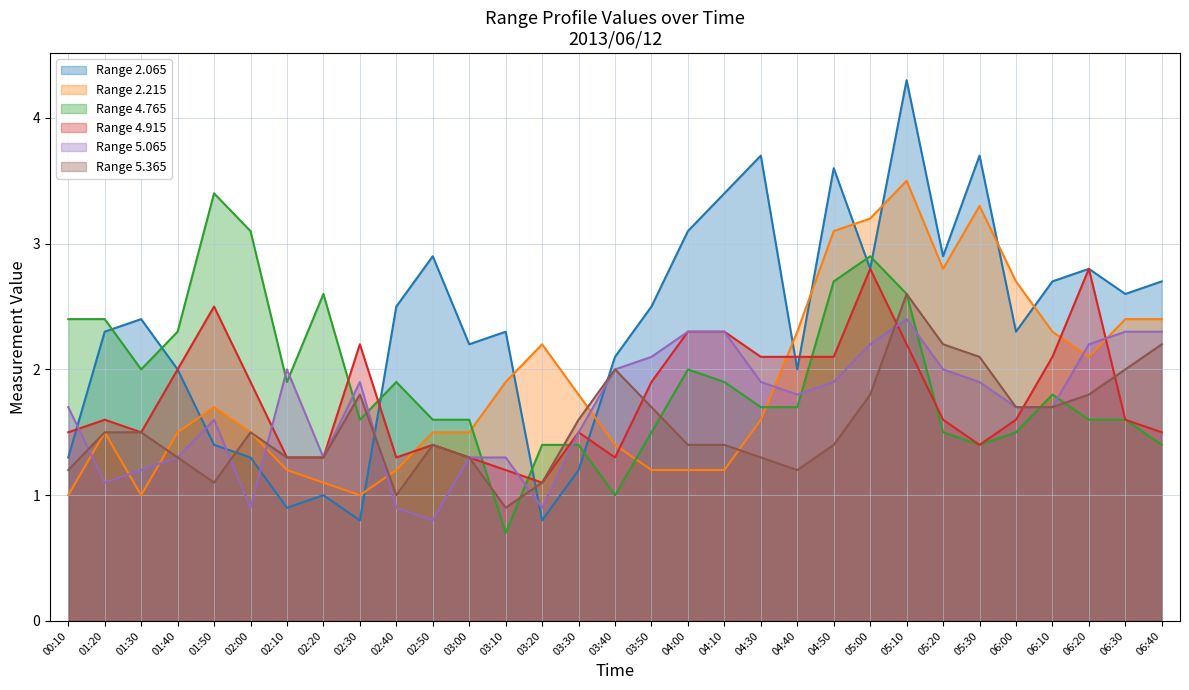

At 00:10, list the series in order from largest to smallest.

Range 4.765, Range 5.065, Range 4.915, Range 2.065, Range 5.365, Range 2.215